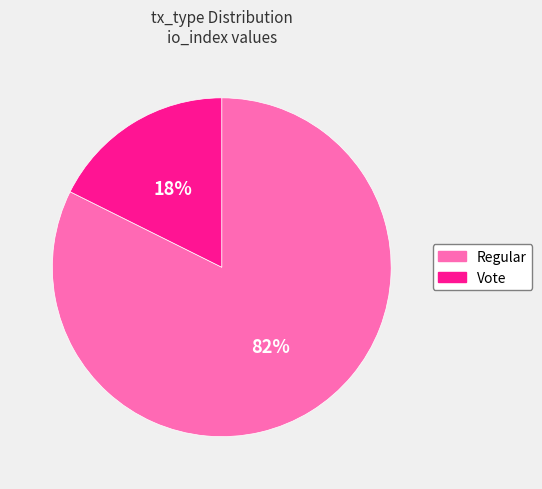

How many slices are in this pie chart?

2